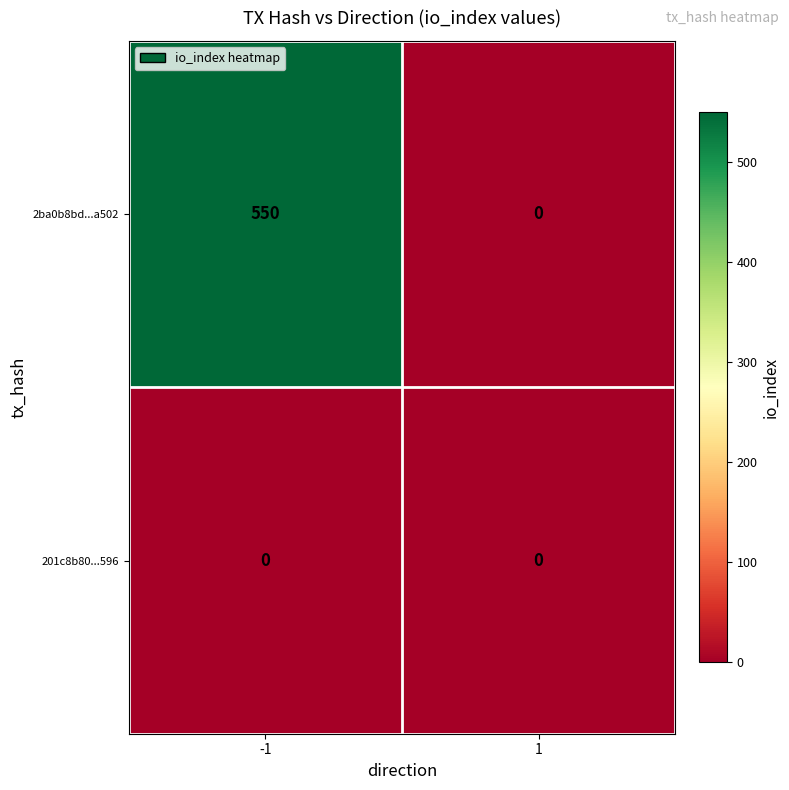

What is the sum of all 2ba0b8bd...a502 values?

550